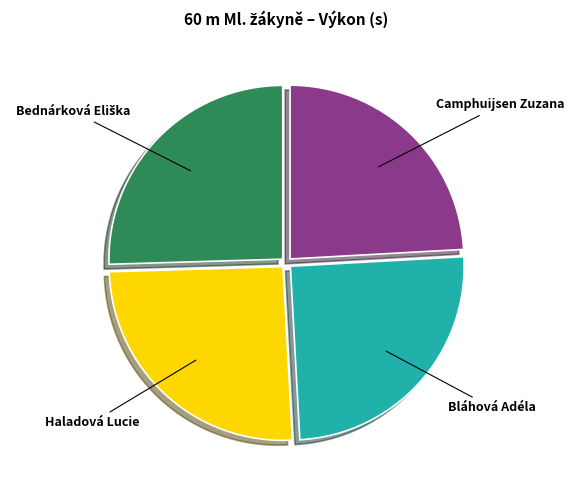

Which has a higher value, Camphuijsen Zuzana or Haladová Lucie?

Haladová Lucie